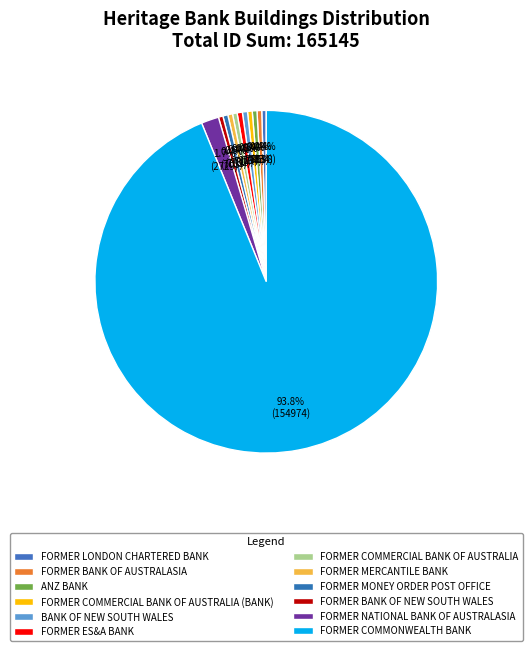

What is the majority slice?

FORMER COMMONWEALTH BANK